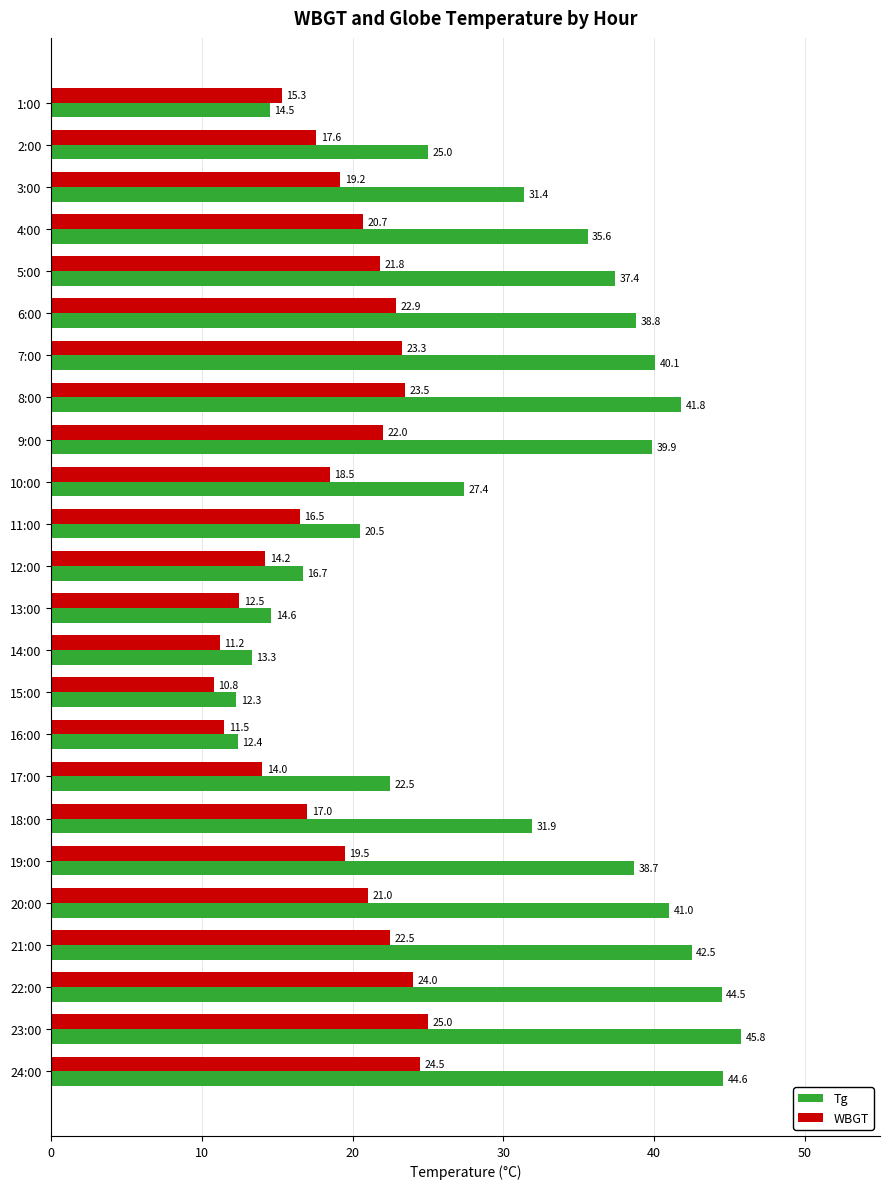

Which series has the largest range (max minus min)?

Tg